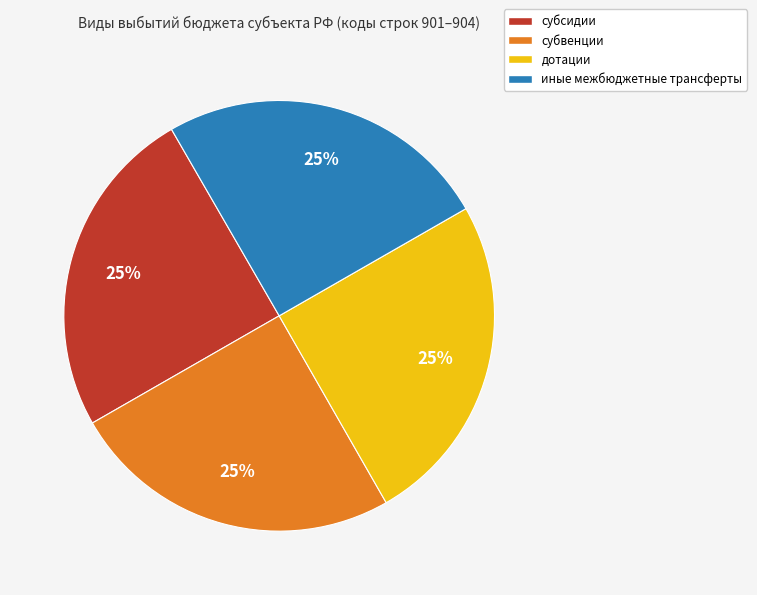

How many segments does this pie chart have?

4